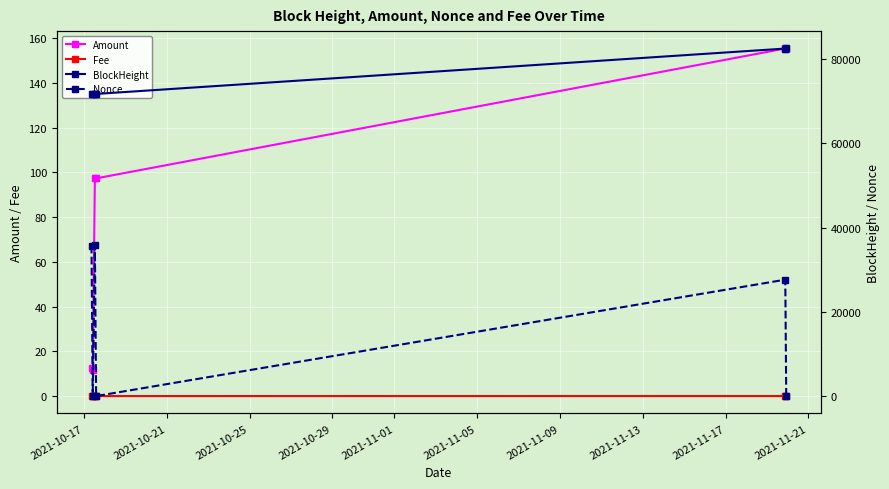

How many intersections are there between Nonce and Amount?

5